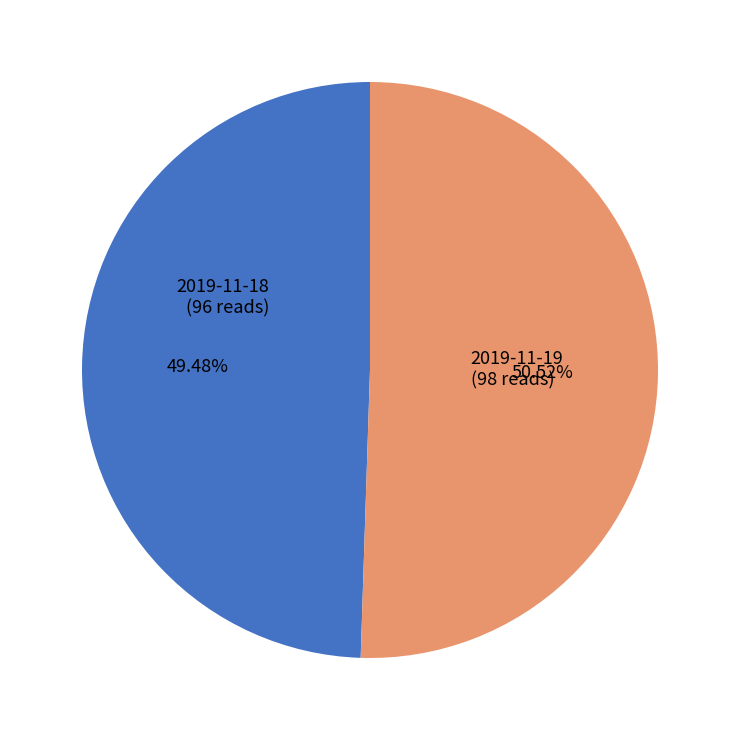

Is it true that 2019-11-19 is 43% of the pie?

False